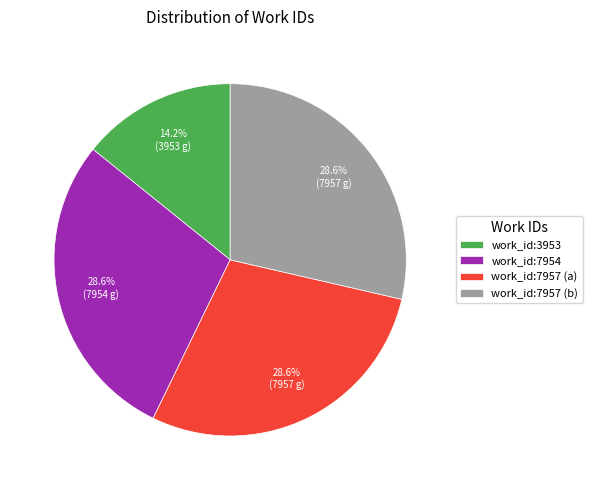

Is there a majority slice in this chart?

No